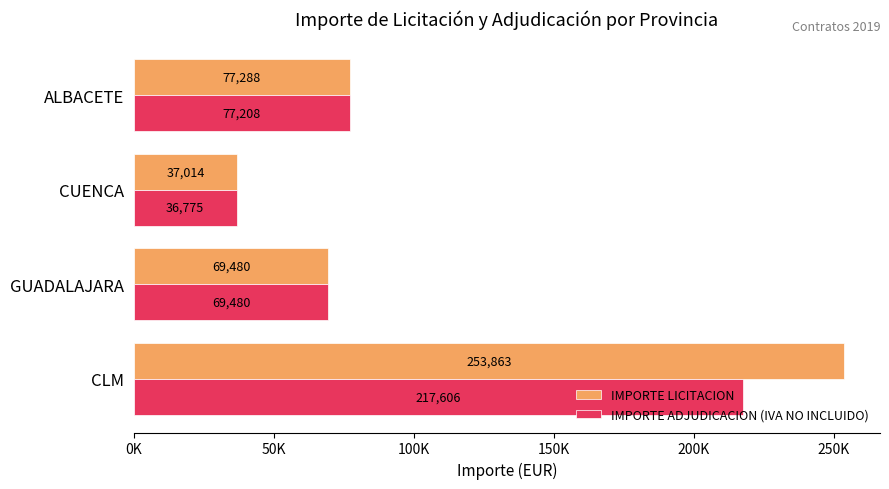

Reading left to right, list all the values displayed in this chart.

IMPORTE LICITACION: 253862.8	69479.6	37014.4	77288.5
IMPORTE ADJUDICACION (IVA NO INCLUIDO): 217605.9	69479.6	36774.9	77207.8